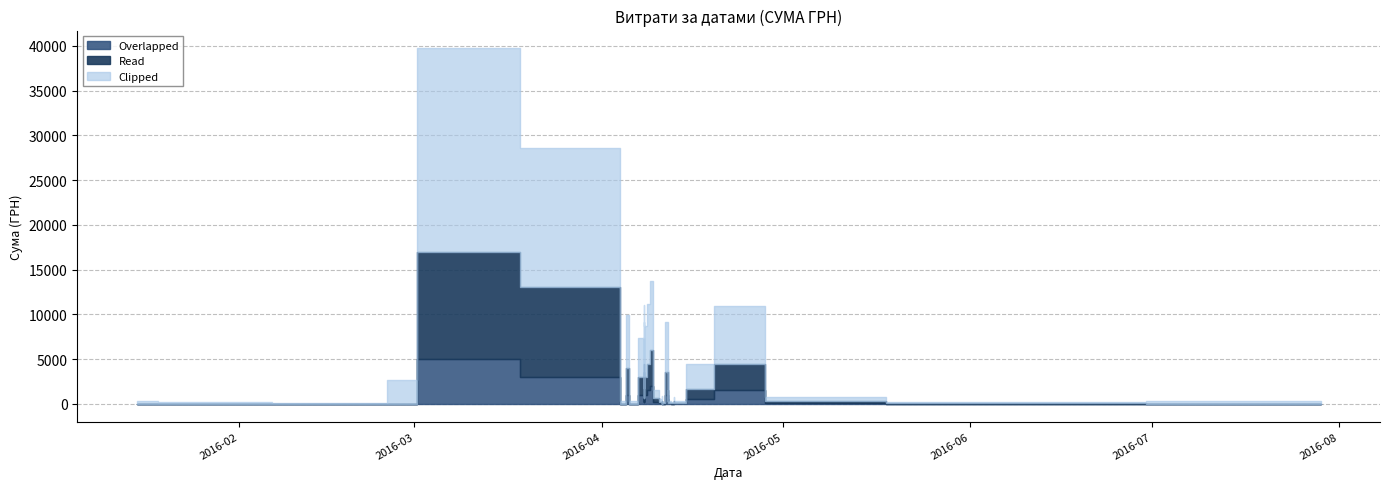

True or false: Overlapped and Read intersect in this chart.

False